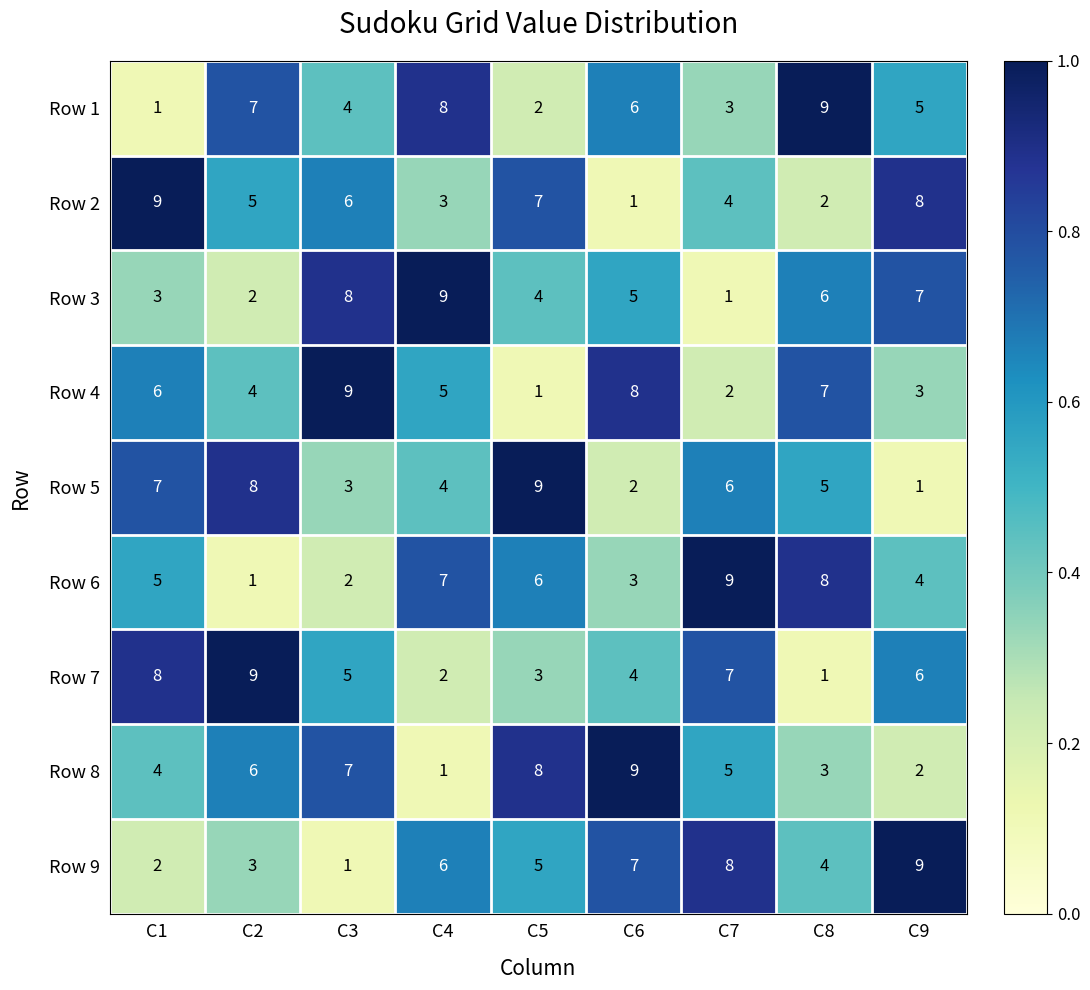

What is the difference between the Row 9 values at C3 and C7?

7